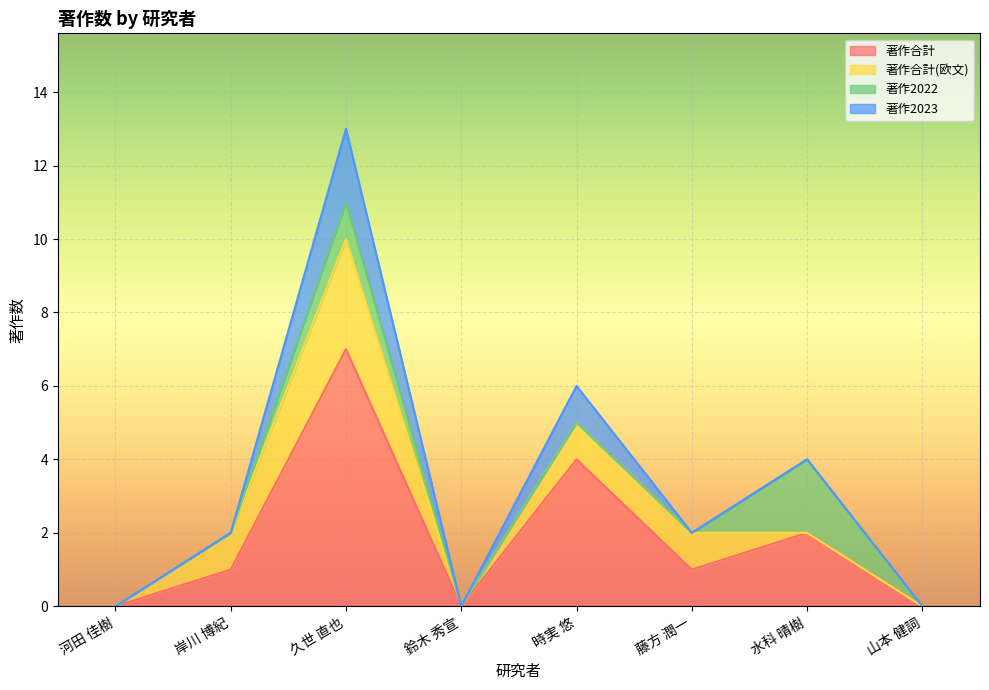

Which series has the largest total across all categories?

著作合計